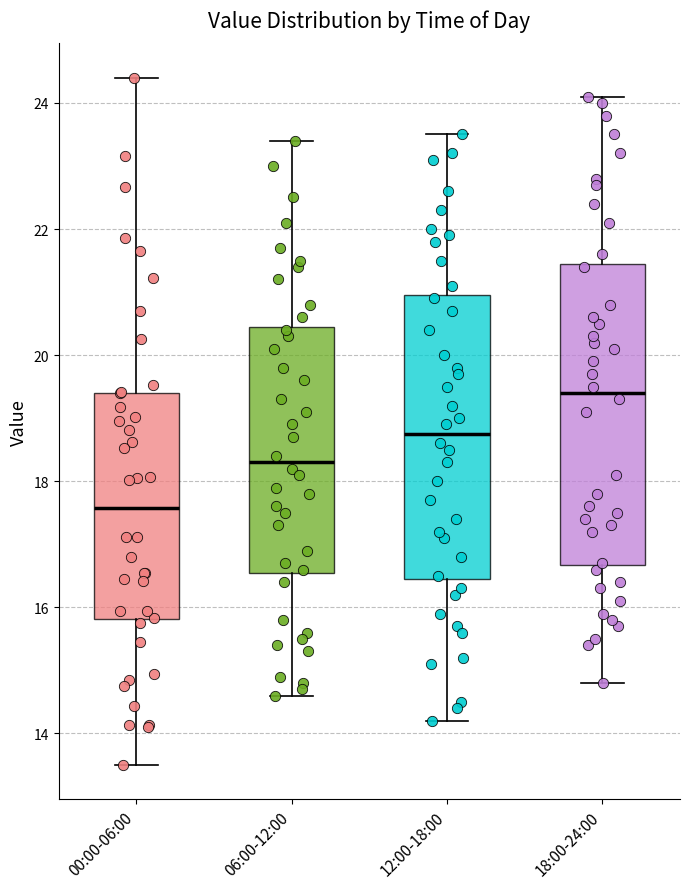

Reading left to right, transcribe this box plot: for each box, give where its median line is, the range the box spans, and where its two whiskers end, as read against the y-axis. The values are not printed on the chart, so give them approximately, as read against the axis.

00:00-06:00: median 17.6, box 15.8 to 19.4, whiskers 13.6 to 24.4
06:00-12:00: median 18.4, box 16.6 to 20.4, whiskers 14.6 to 23.4
12:00-18:00: median 18.8, box 16.4 to 21.0, whiskers 14.2 to 23.6
18:00-24:00: median 19.4, box 16.6 to 21.4, whiskers 14.8 to 24.2